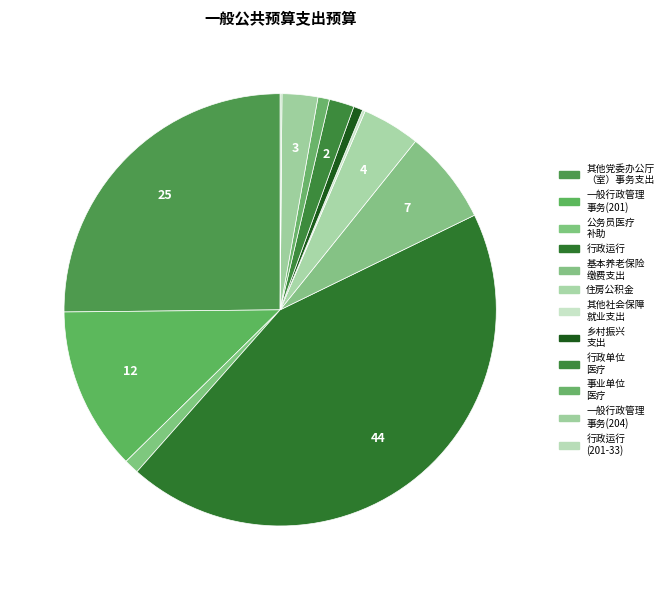

To the nearest percent, what is the average slice percentage?

8%